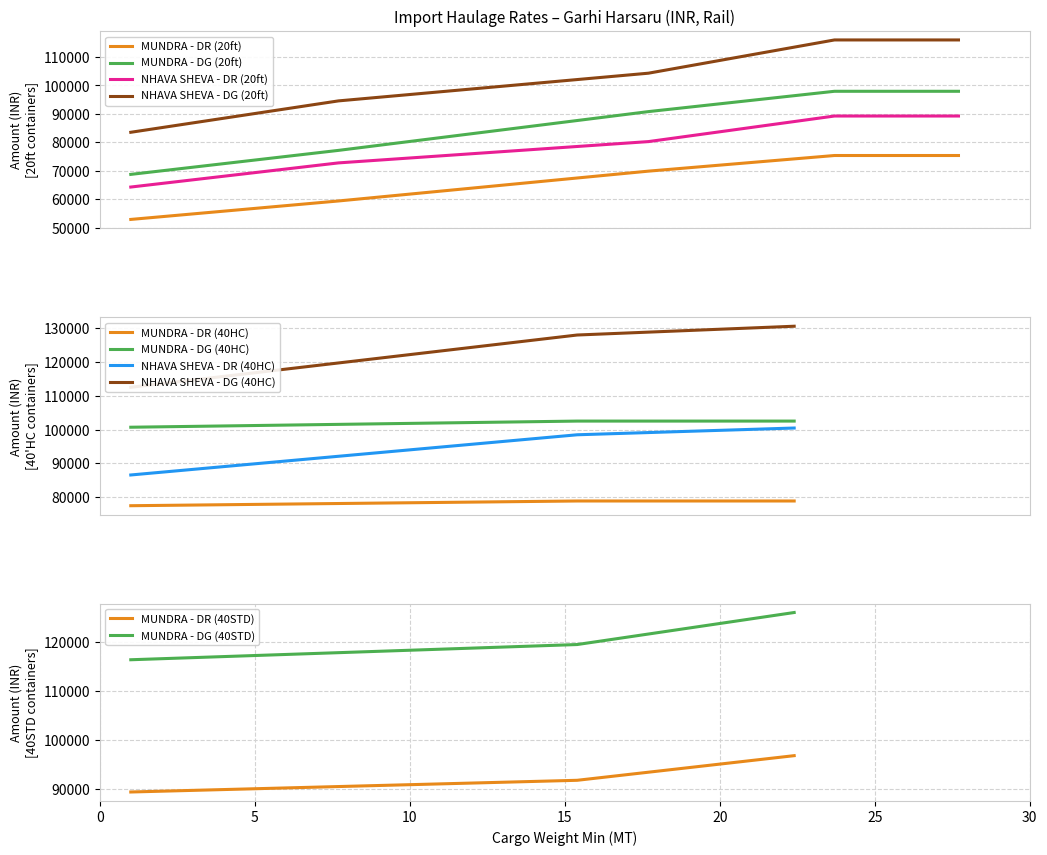

True or false: MUNDRA - DR (20ft) and NHAVA SHEVA - DR (20ft) intersect in this chart.

False